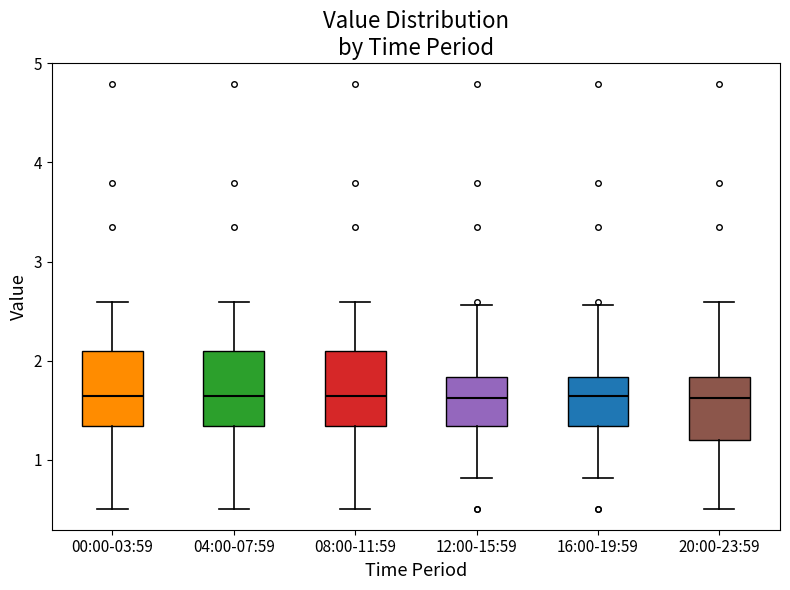

Reading left to right, transcribe this box plot: for each box, give where its median line is, the range the box spans, and where its two whiskers end, as read against the y-axis. The values are not printed on the chart, so give them approximately, as read against the axis.

00:00-03:59: median 1.6, box 1.3 to 2.1, whiskers 0.5 to 2.6
04:00-07:59: median 1.6, box 1.3 to 2.1, whiskers 0.5 to 2.6
08:00-11:59: median 1.6, box 1.3 to 2.1, whiskers 0.5 to 2.6
12:00-15:59: median 1.6, box 1.3 to 1.8, whiskers 0.8 to 2.6
16:00-19:59: median 1.6, box 1.3 to 1.8, whiskers 0.8 to 2.6
20:00-23:59: median 1.6, box 1.2 to 1.8, whiskers 0.5 to 2.6